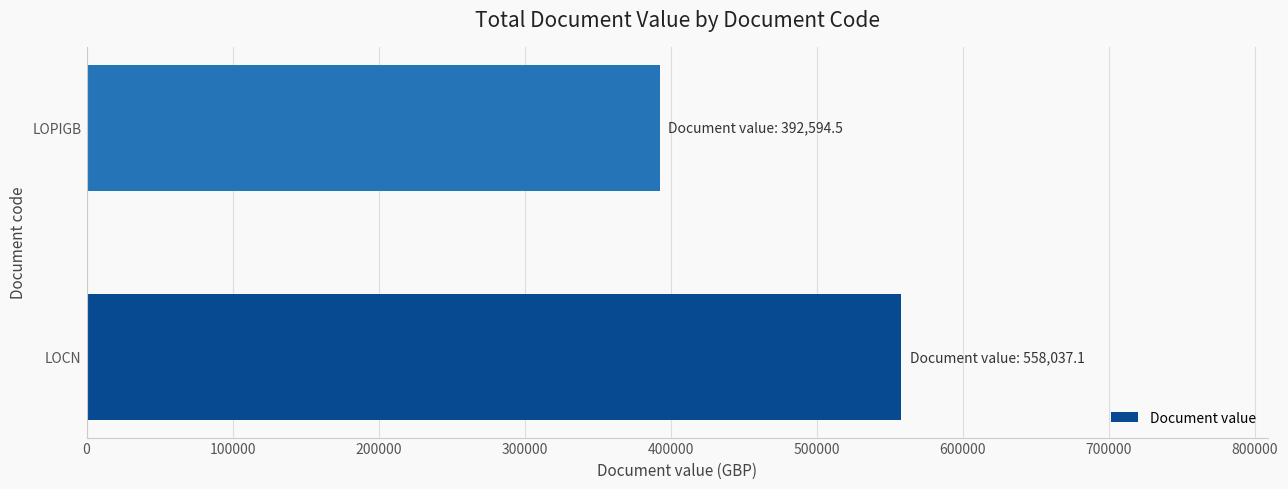

The value at LOCN is 327558.7. True or false?

False